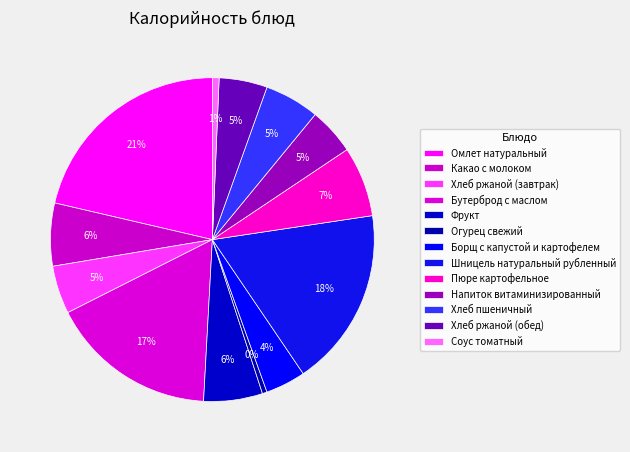

How many slices are in this pie chart?

13